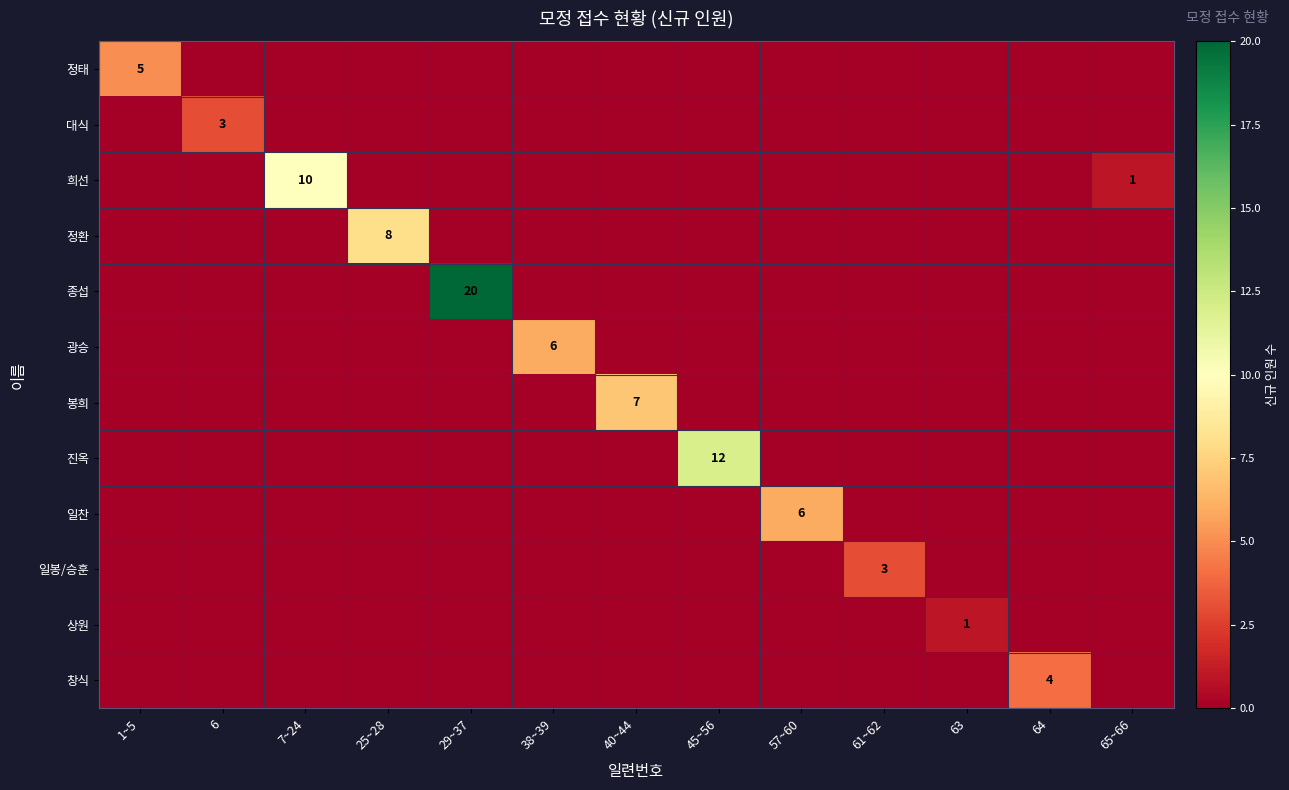

What is the difference between the 희선 values at 38~39 and 65~66?

1